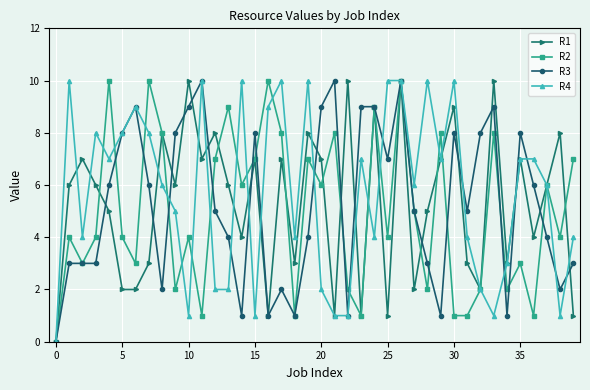

What are all the series names shown in the legend?

R1, R2, R3, R4